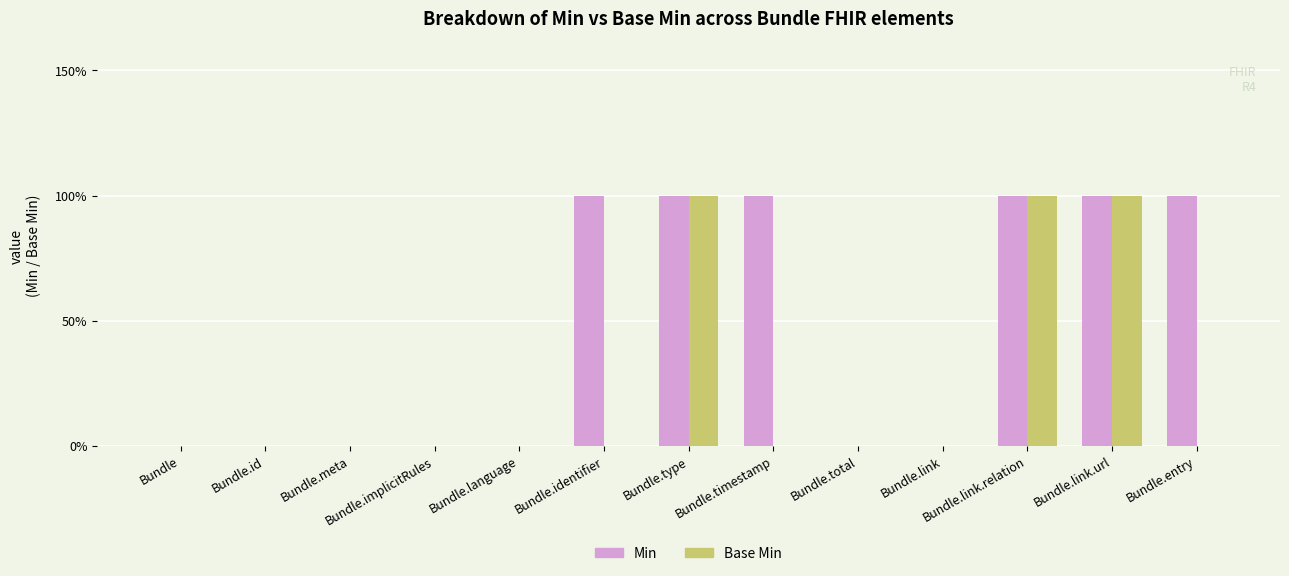

What position from the left is Bundle?

1